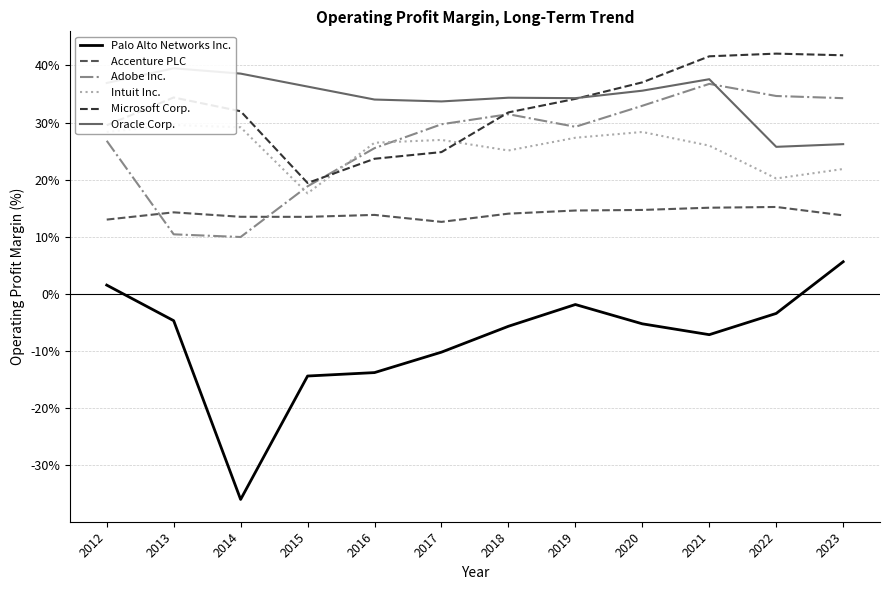

Is the value of Intuit Inc. at 2022 greater than the value of Oracle Corp. at 2012?

No